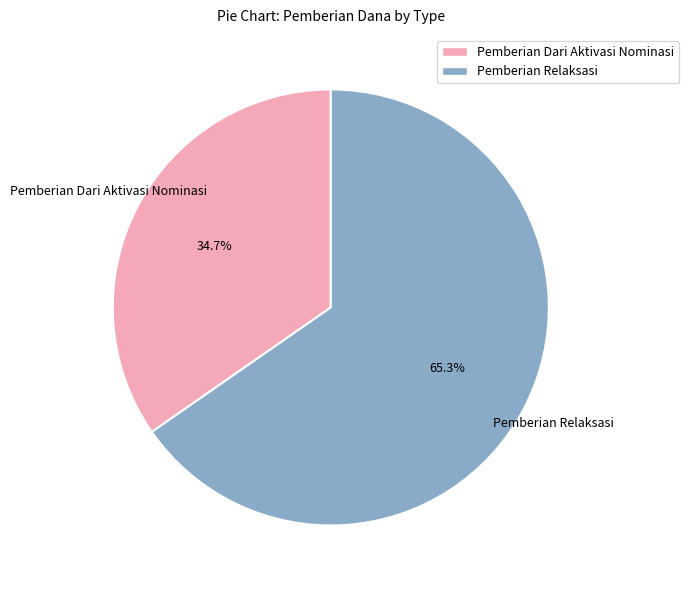

Between Pemberian Relaksasi and Pemberian Dari Aktivasi Nominasi, which is larger?

Pemberian Relaksasi